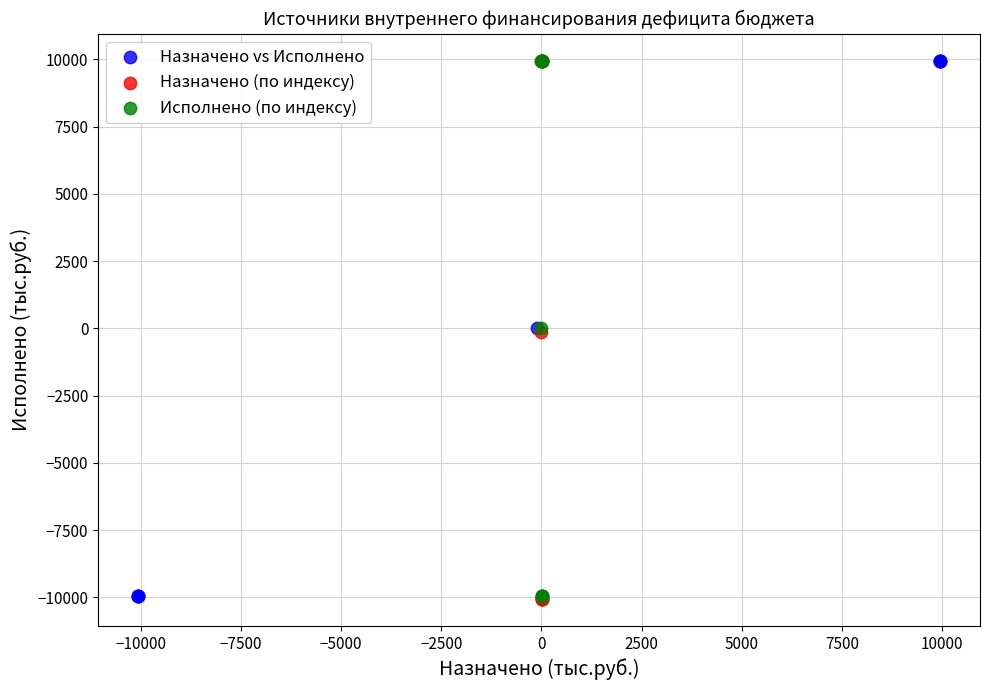

Which series has the widest spread of Y values?

Назначено (по индексу)